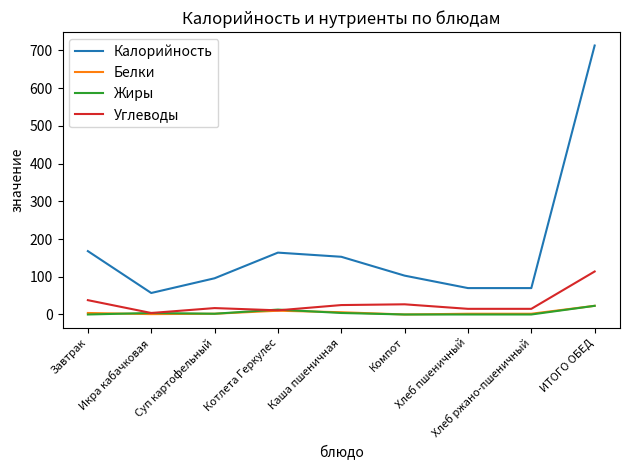

The value of Жиры at Хлеб ржано-пшеничный is 0. True or false?

True